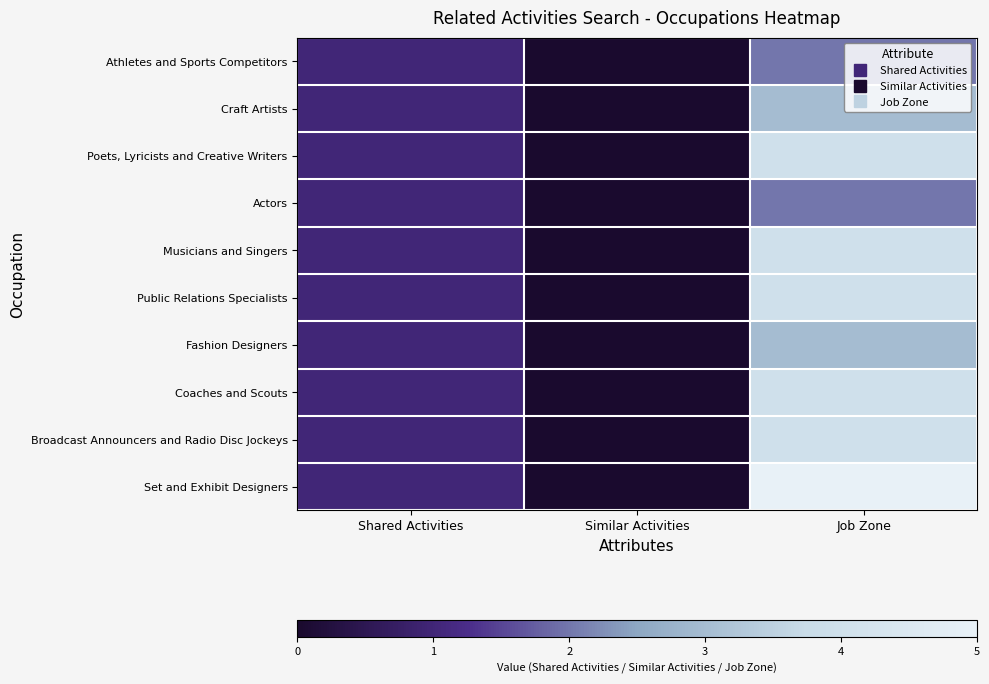

At which category is the sum across all series the highest?

Job Zone